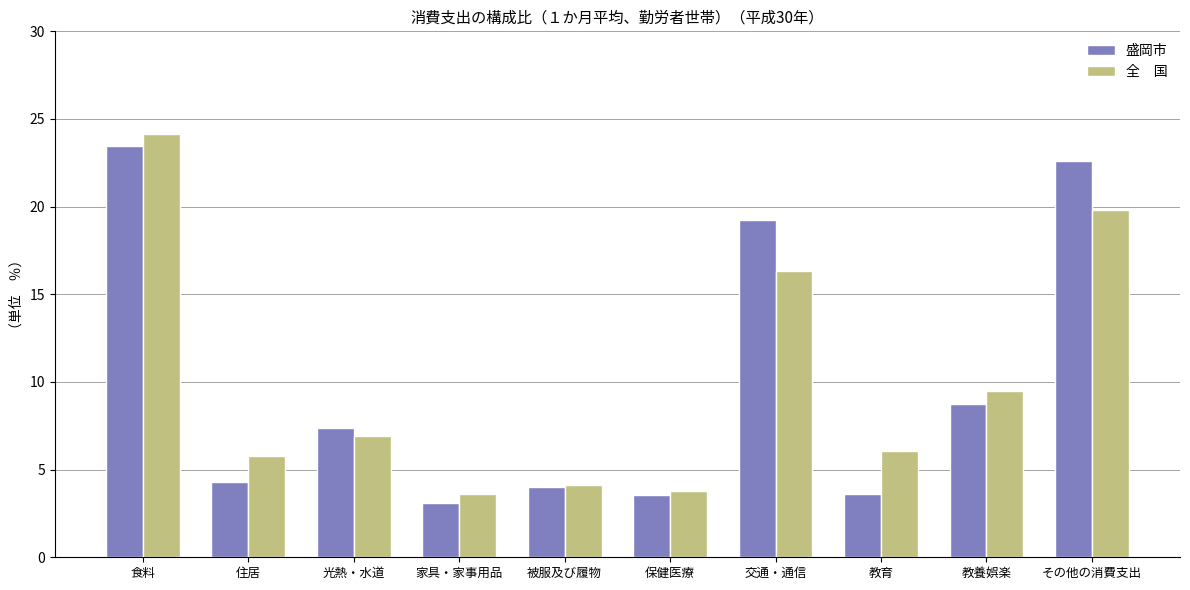

What is the total value across all series at 教育?

9.7